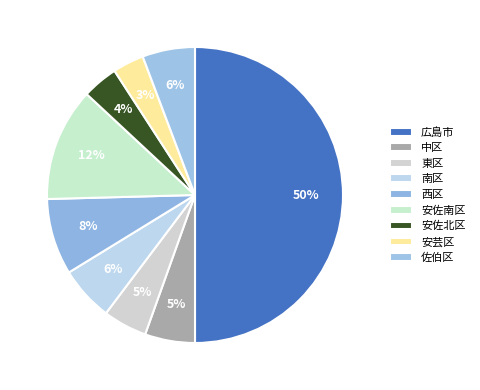

To the nearest percent, what percentage of the pie is 南区?

6%